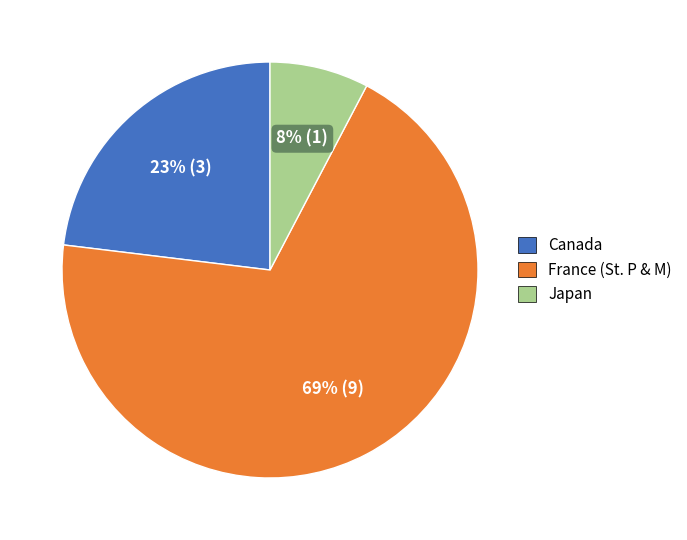

How many slices are in this pie chart?

3